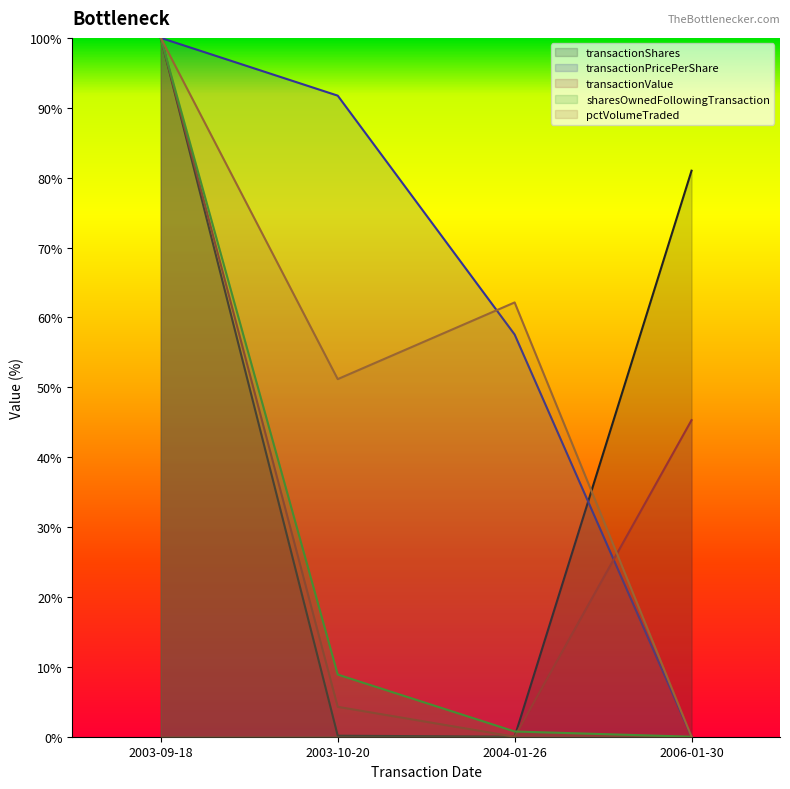

Which series has the largest total across all categories?

transactionPricePerShare